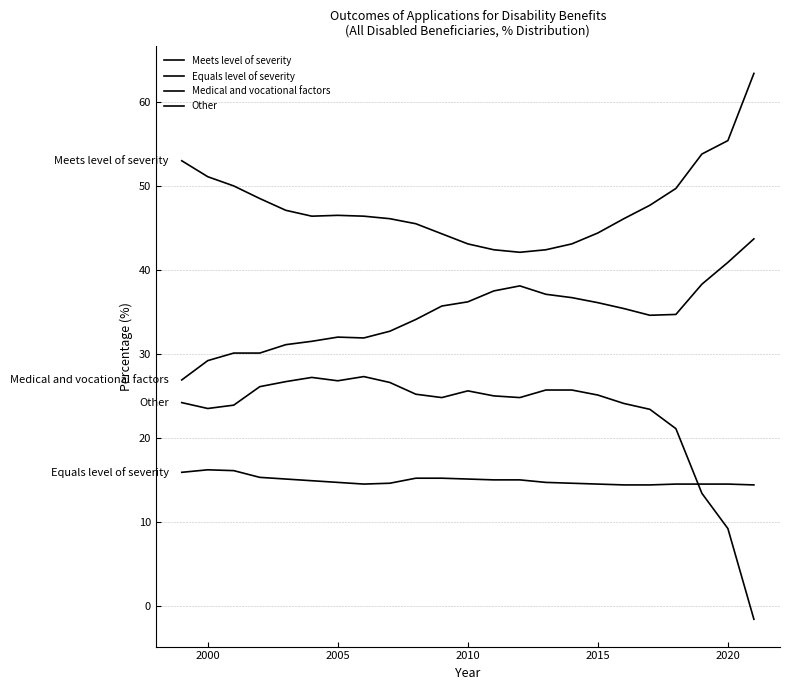

Rank the series by their average value, from highest to lowest.

Meets level of severity, Medical and vocational factors, Other, Equals level of severity